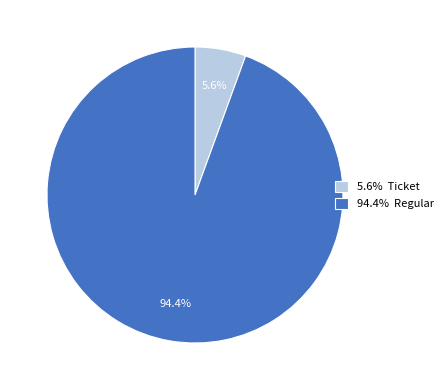

Rank the categories by value from lowest to highest.

5.6% Ticket, 94.4% Regular